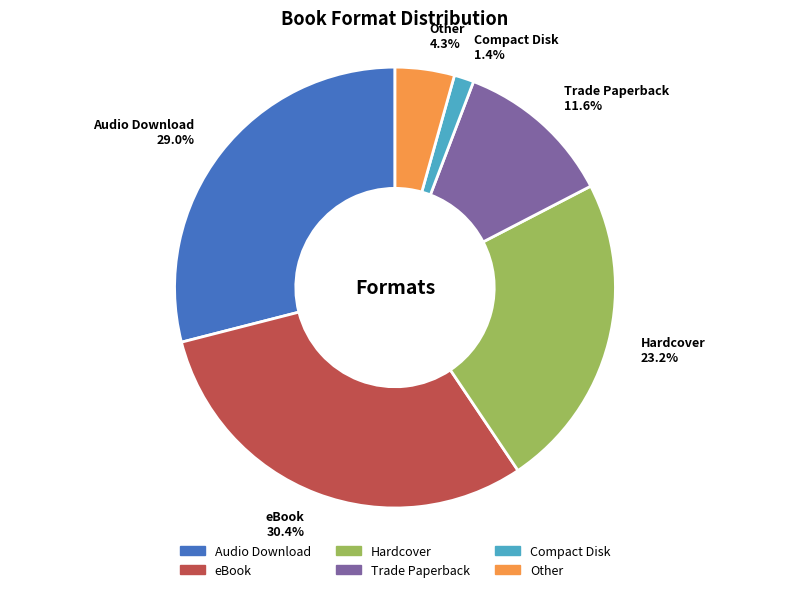

Count the number of slices in the pie.

6